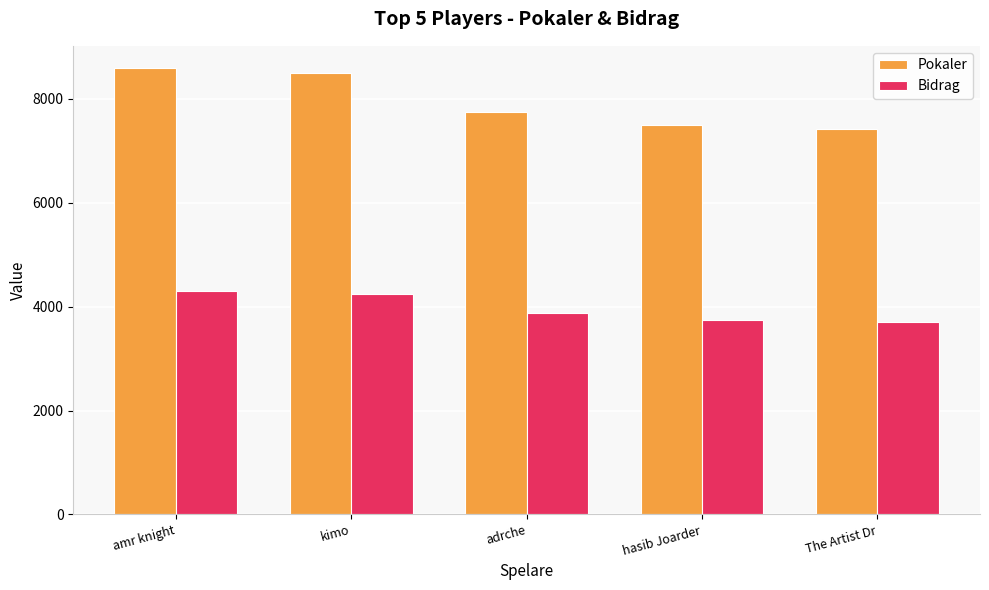

List the series in order of their overall mean, highest first.

Pokaler, Bidrag